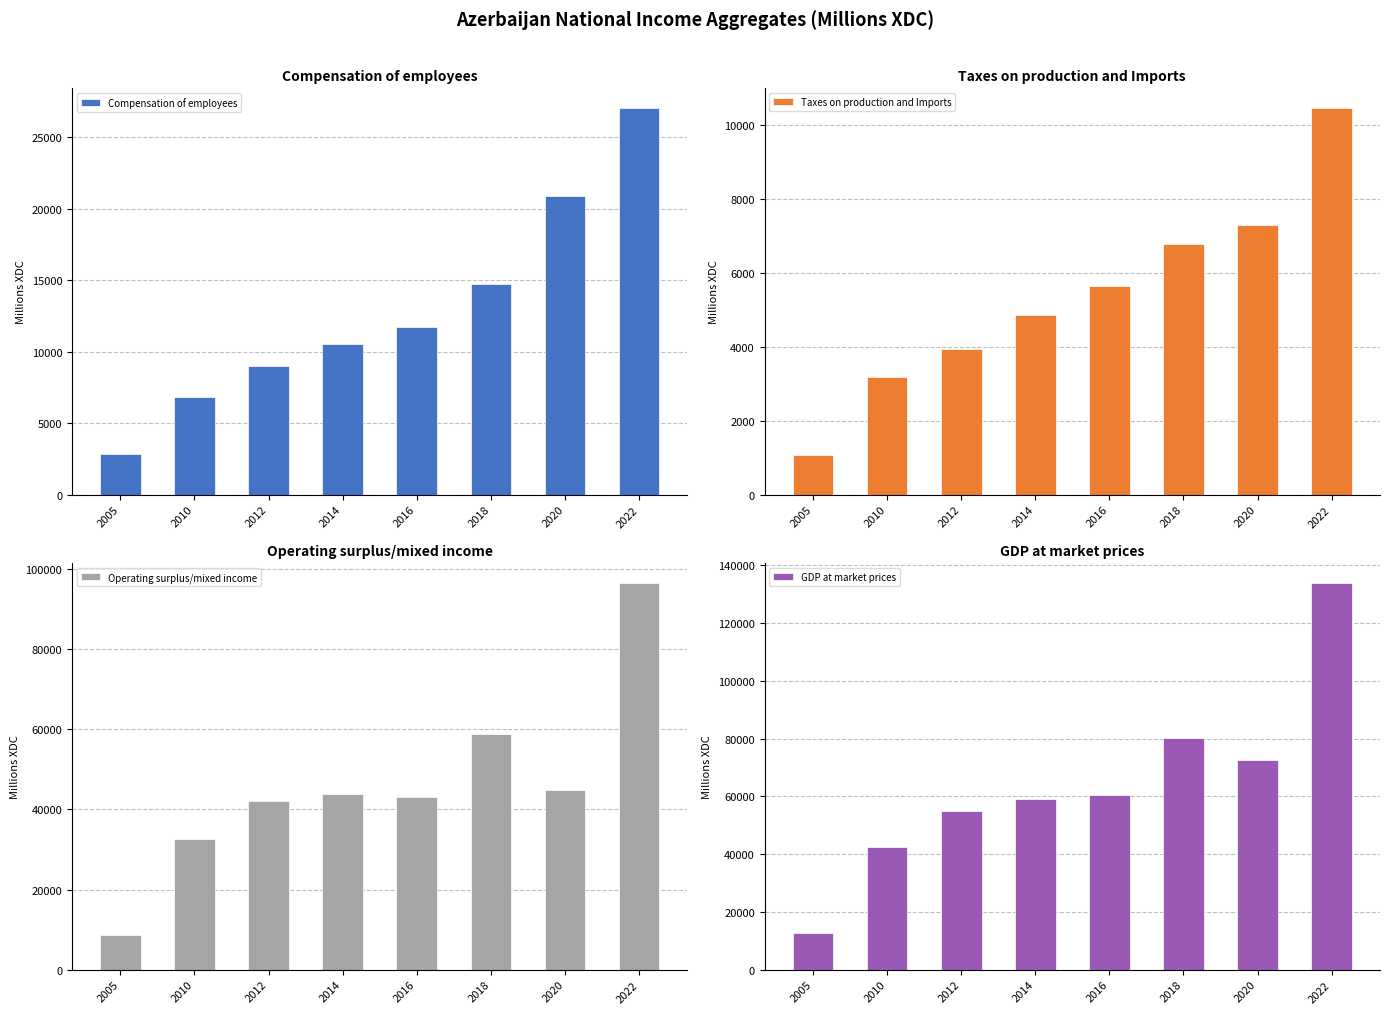

Read the GDP at market prices value at 2012.

54743.7